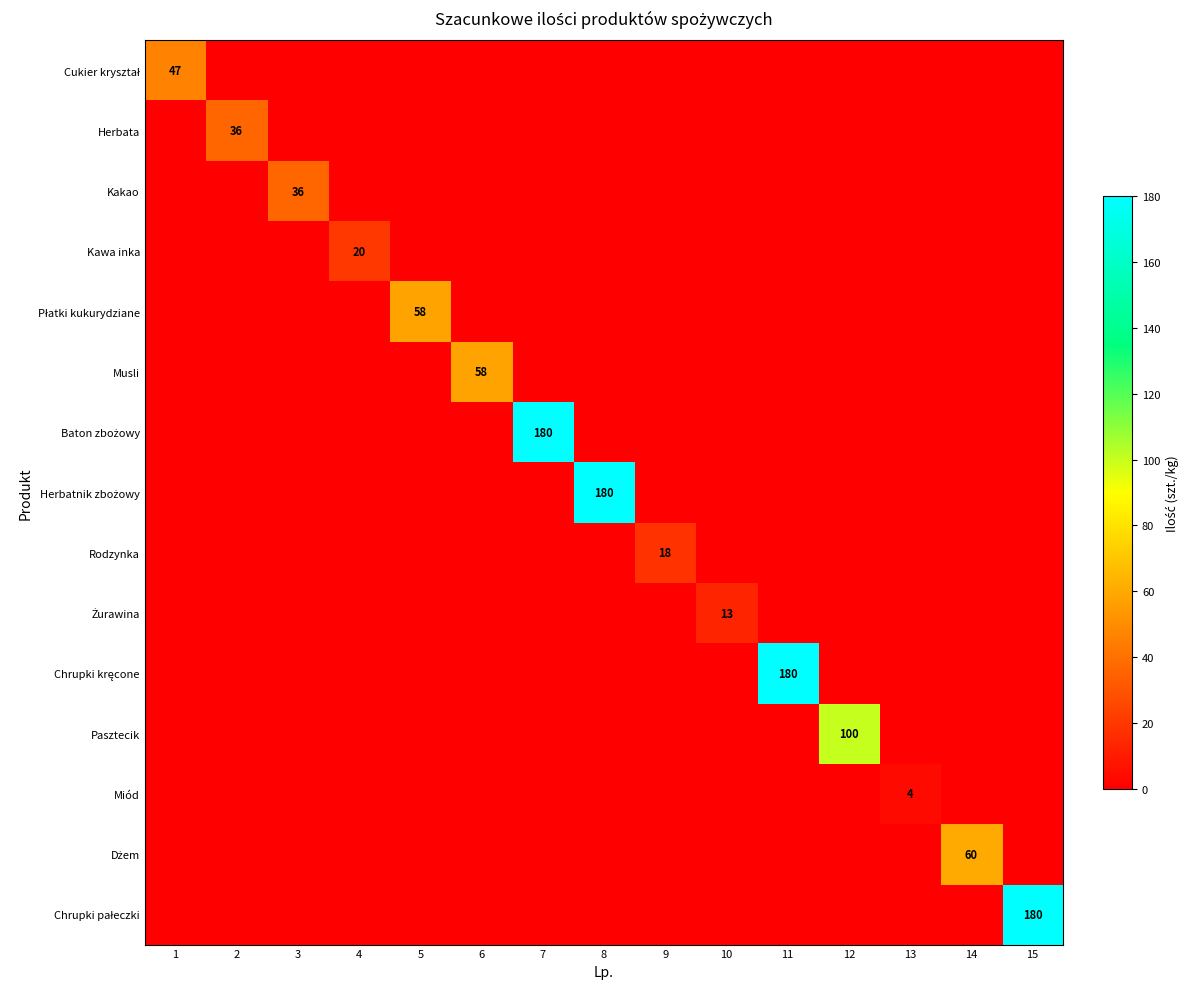

Is it true that Rodzynka equals 29 at 9?

False